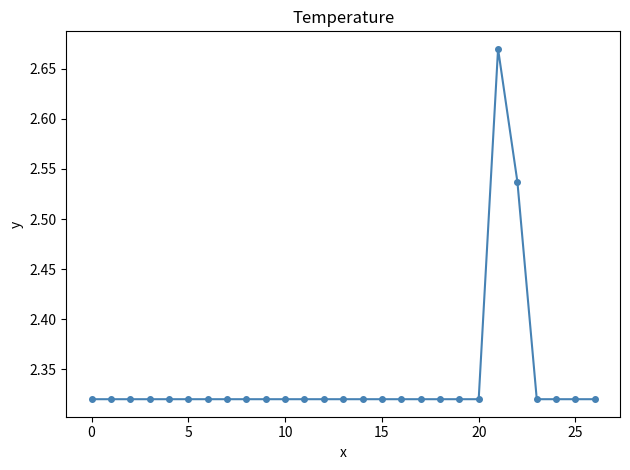

What is the sum of all values?

63.2